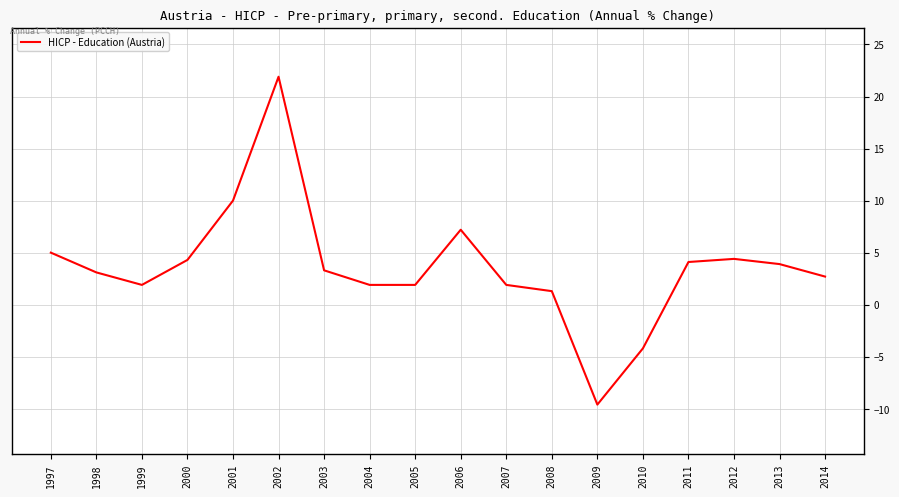

Count the number of data series in this chart.

1